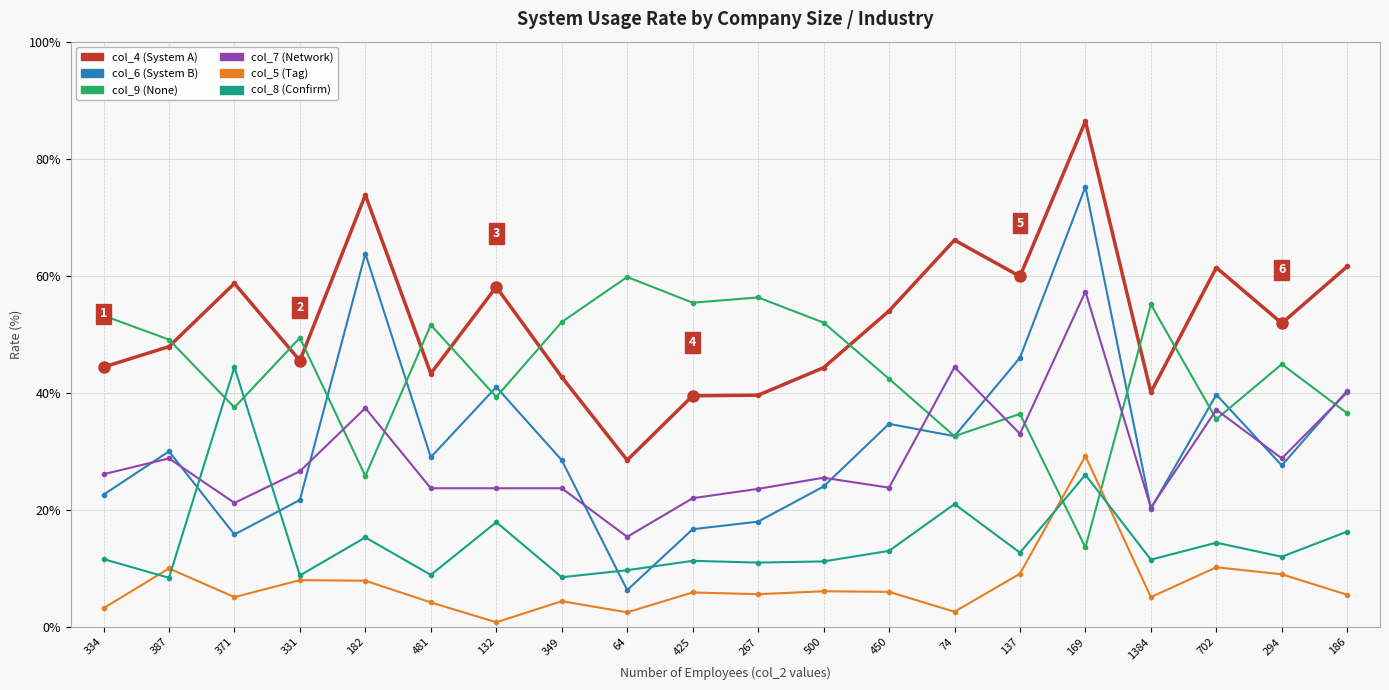

Which series has the largest range (max minus min)?

col_6 (System B)